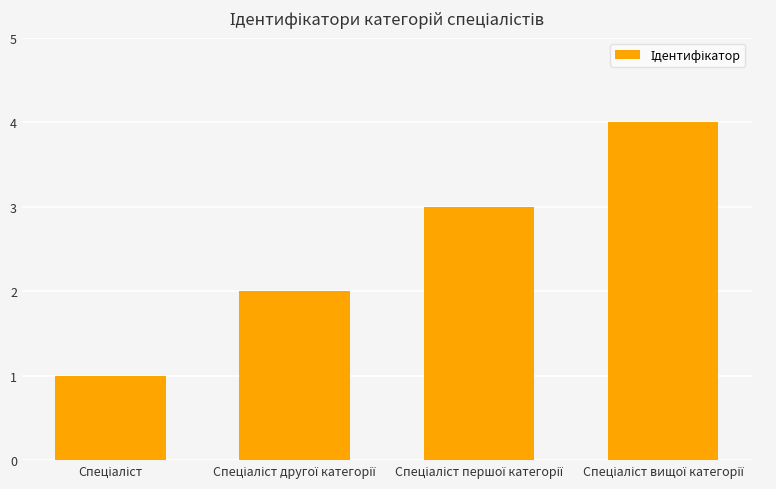

What is the maximum value shown in the chart?

4